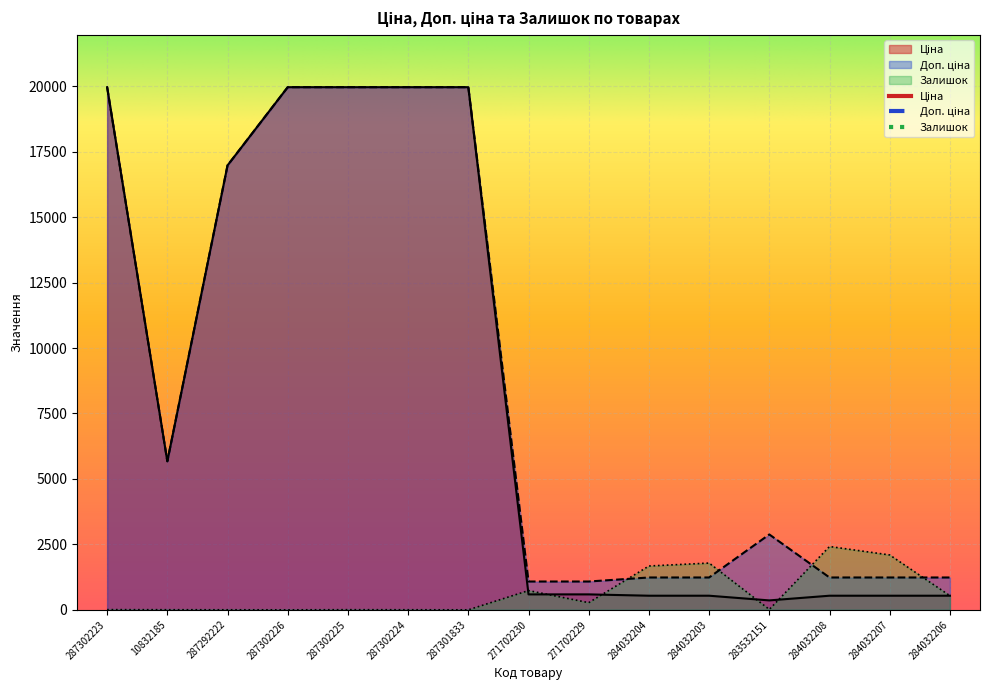

What is the average value of the Залишок series?

637.3